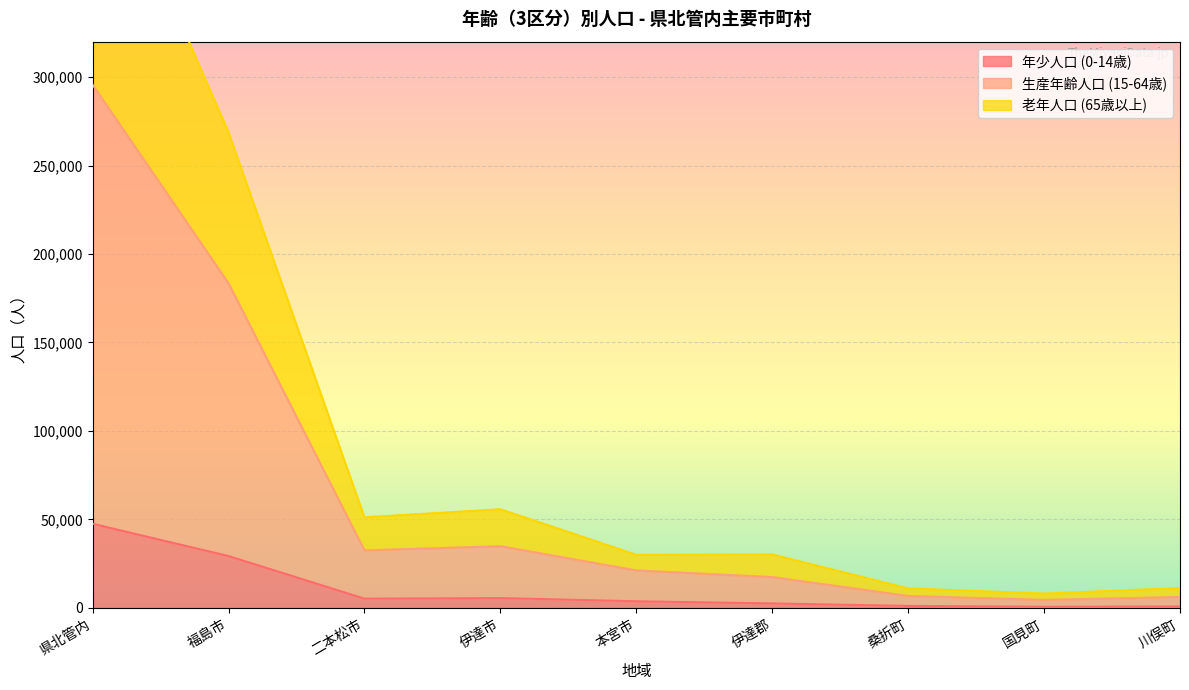

At which category does the chart reach its minimum across all series?

国見町